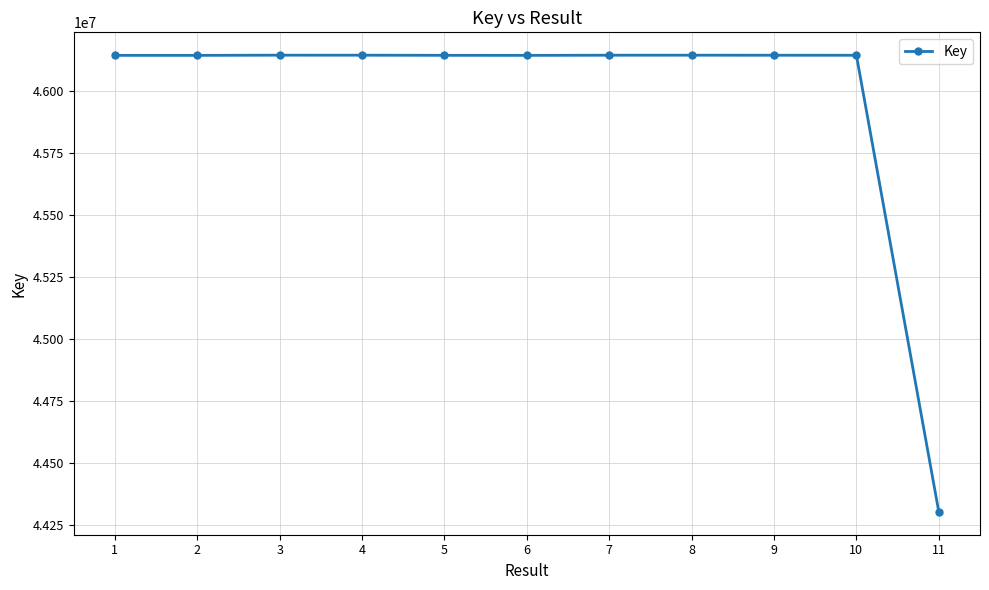

How many data points does each series have?

11